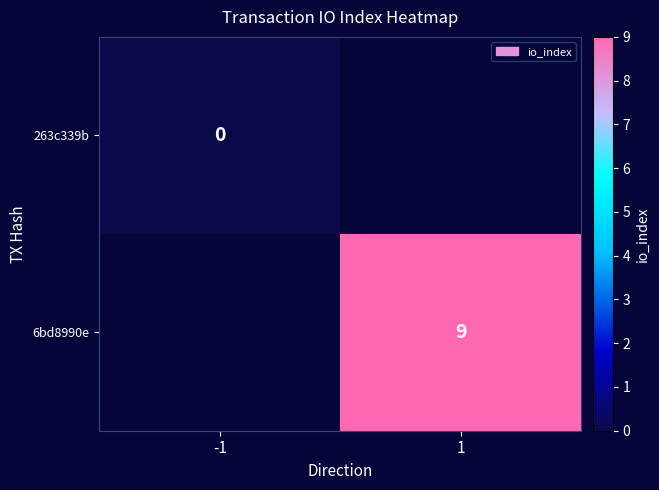

At how many categories does at least one series exceed -981?

2